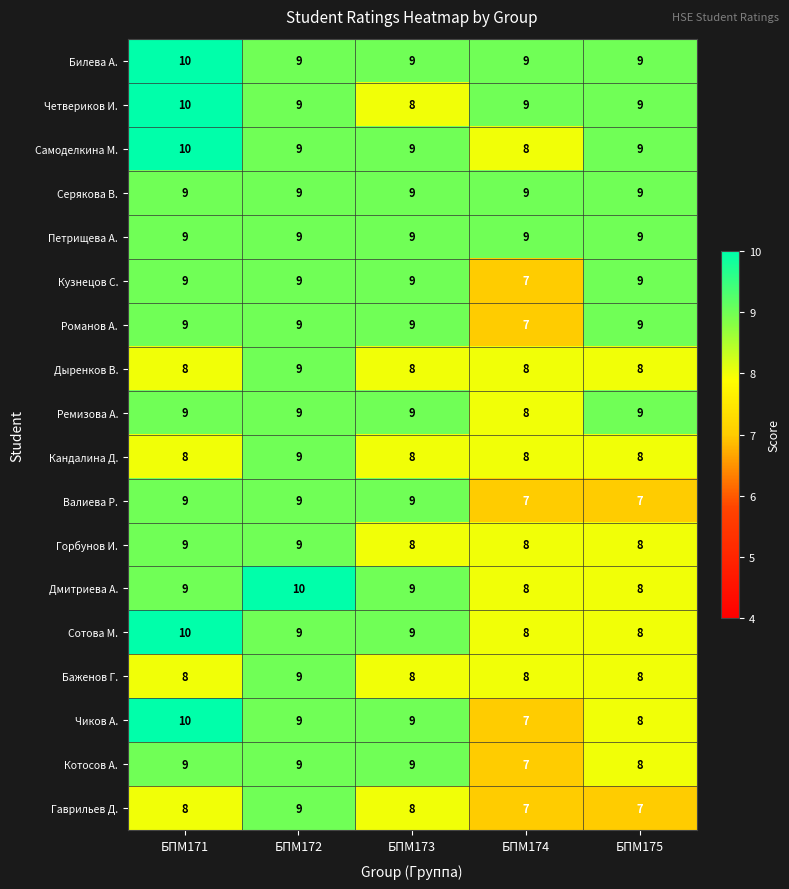

What is the highest value of the Самоделкина М. series?

10